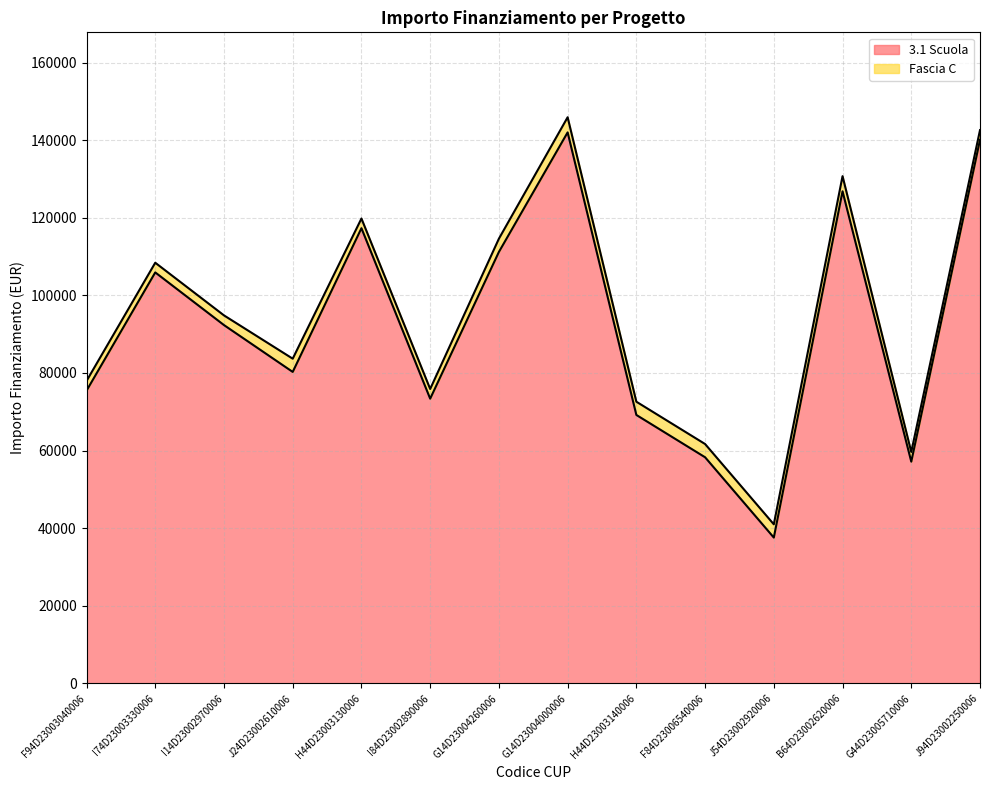

Reading right to left, what are all the values shown in this chart?

140087.5	57143.9	126823.9	37577.6	58273.5	69180.1	142004.3	111198.7	73375.7	117311.1	80270.1	92341.9	105915.0	75442.6